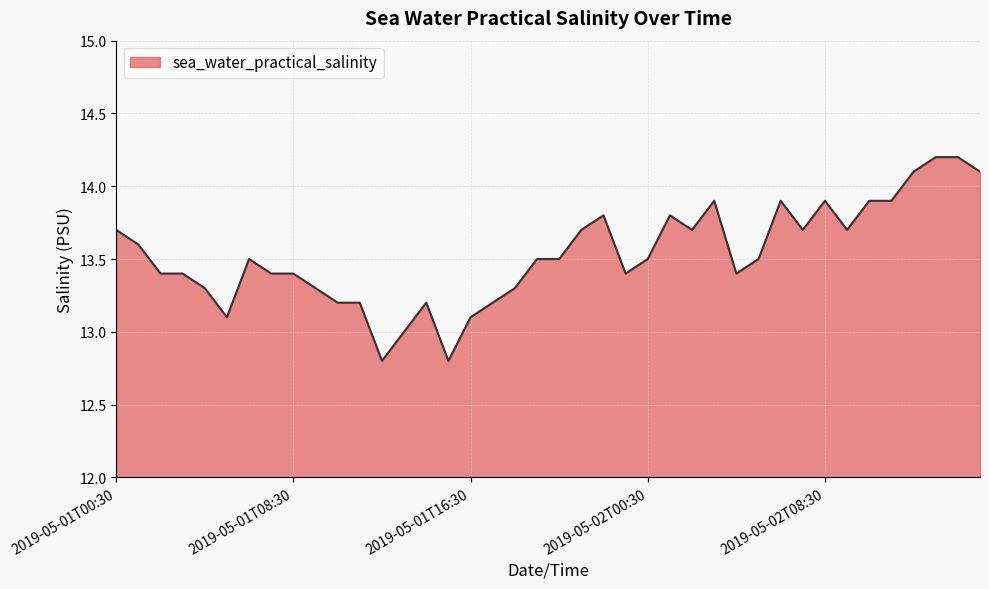

What is the minimum value shown in the chart?

12.8